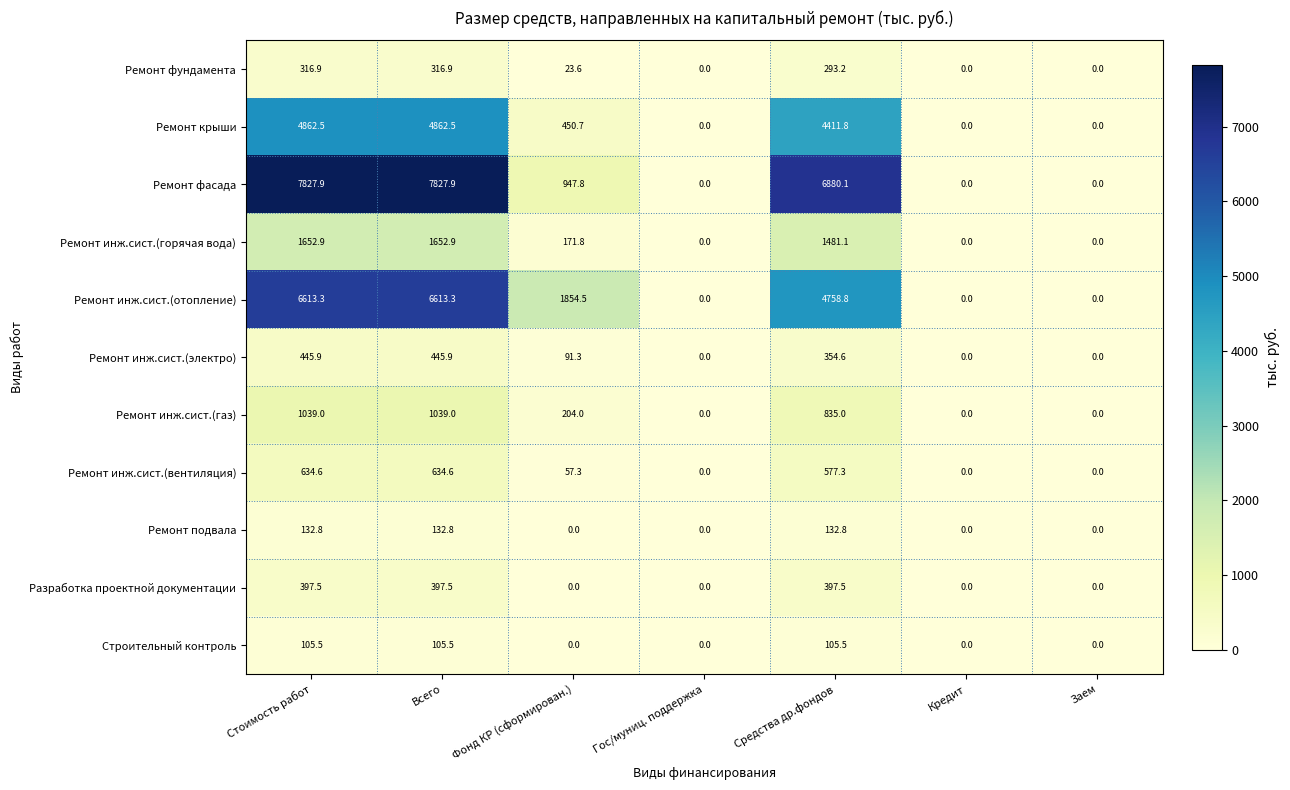

Which series changed the most between Фонд КР (сформирован.) and Средства др.фондов?

Ремонт фасада